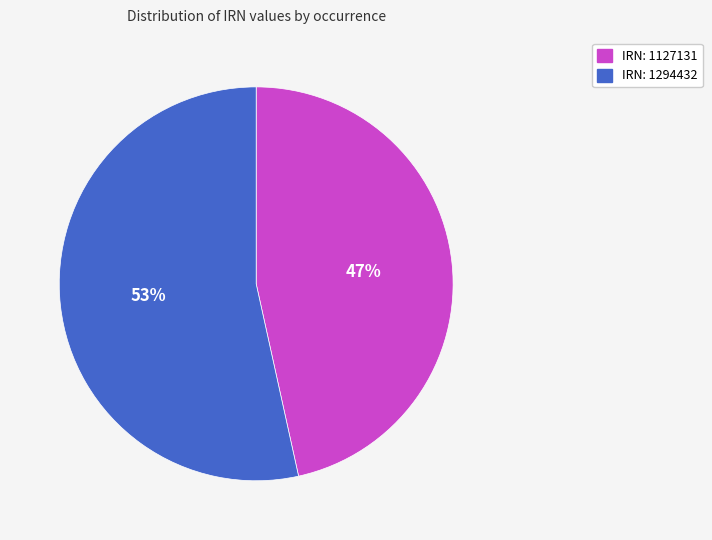

Is there a majority slice in this chart?

Yes